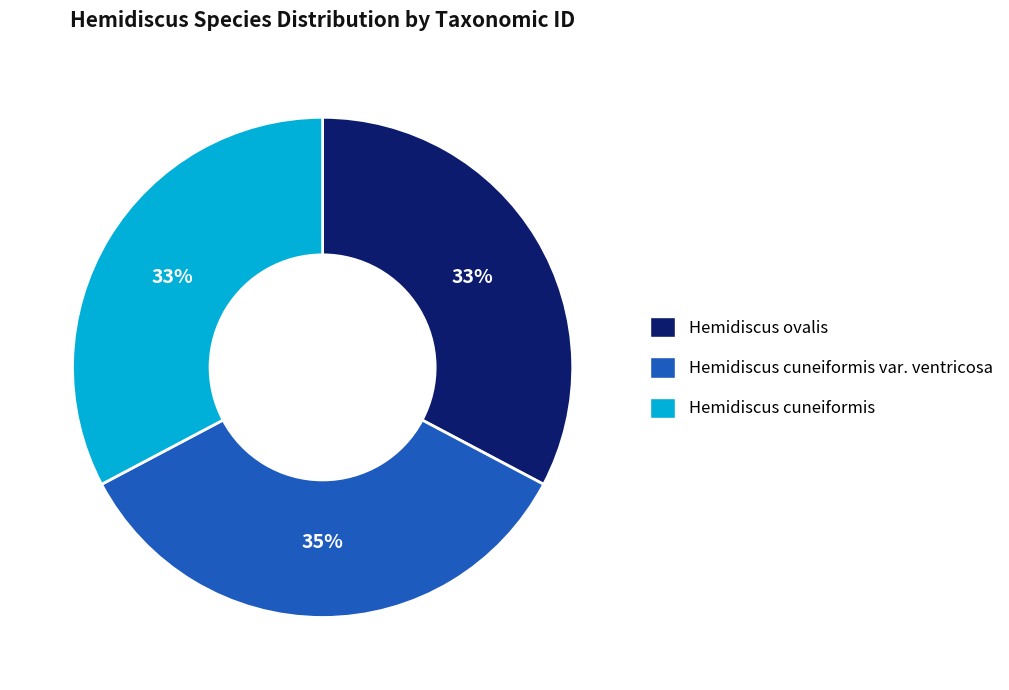

What is the ratio of the value at Hemidiscus cuneiformis to the value at Hemidiscus cuneiformis var. ventricosa?

0.9